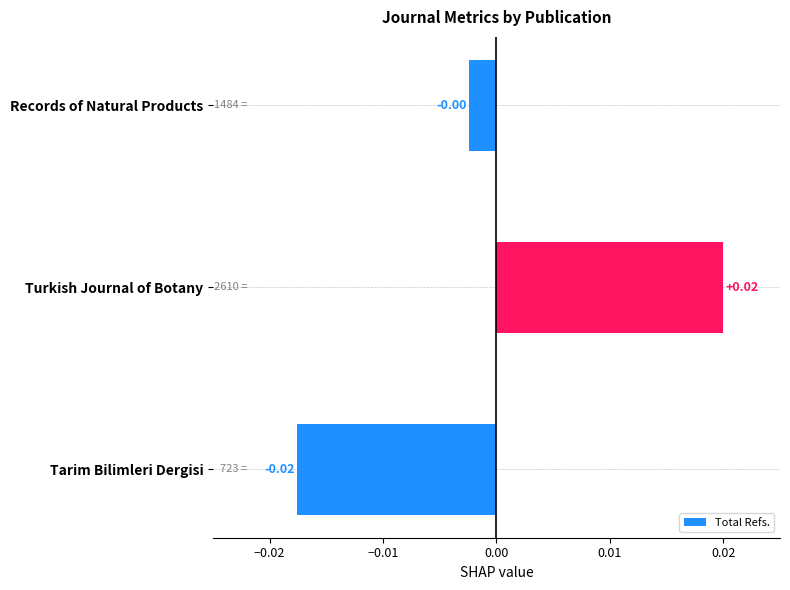

How many bars are there in total?

3